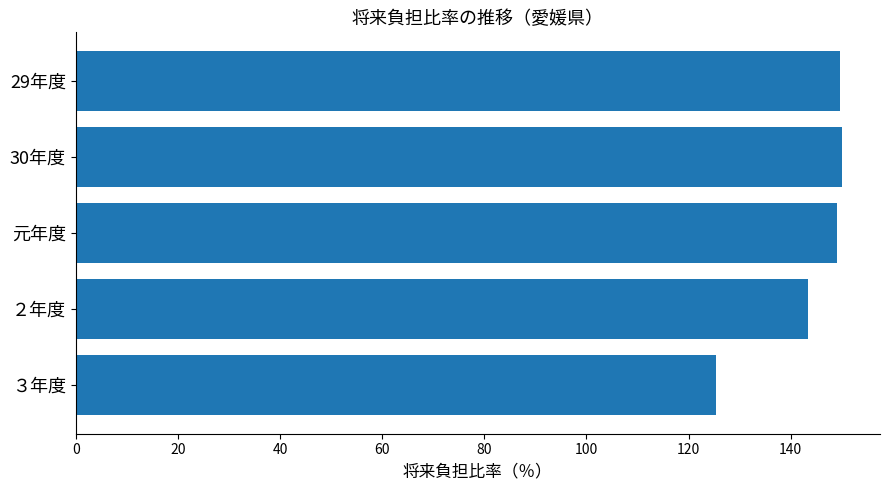

Where is the data nearest to the value 137?

２年度